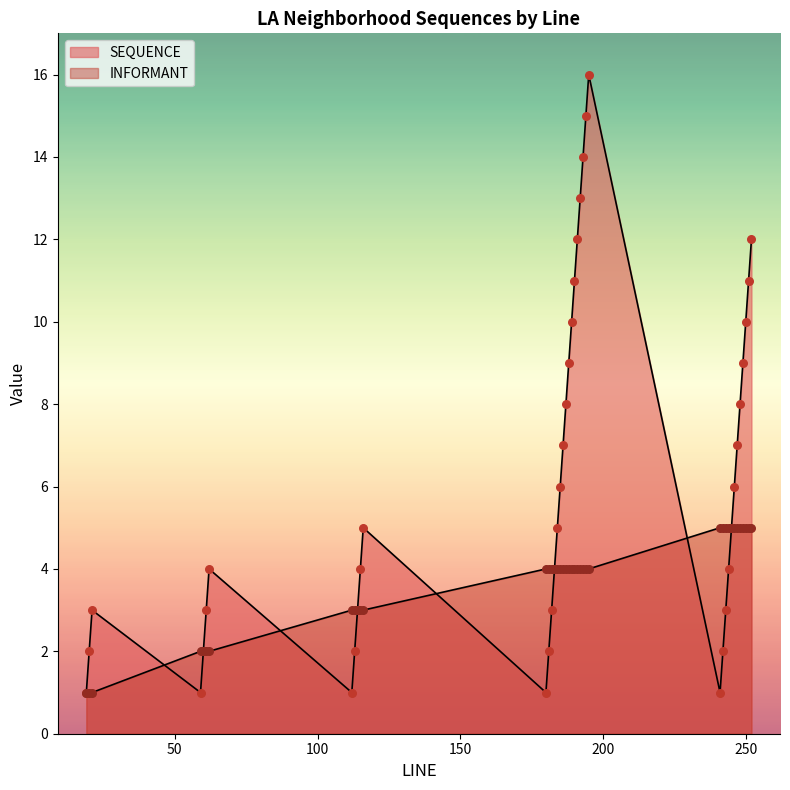

Which series reaches the maximum Y coordinate?

SEQUENCE